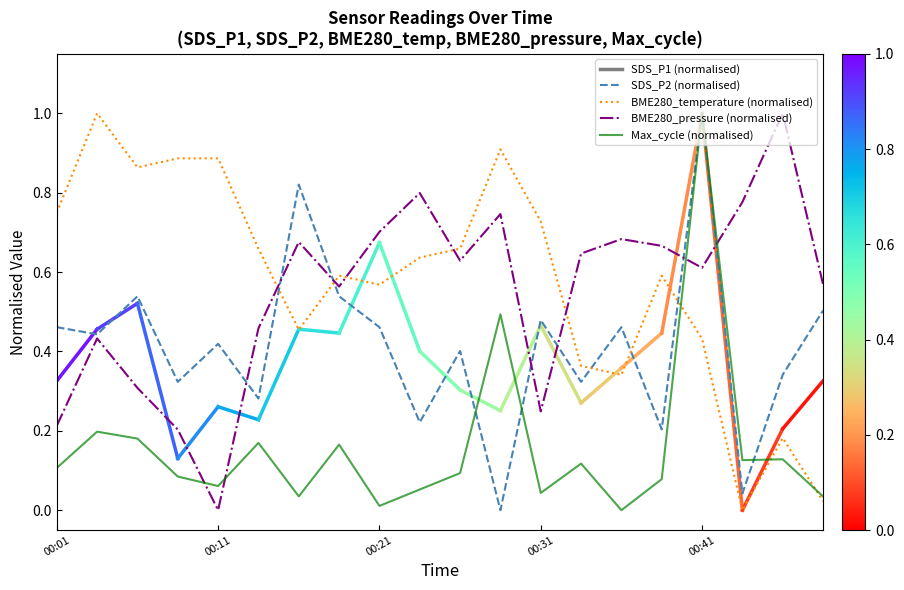

Which series ends up on top after the final intersection of Max_cycle (normalised) and BME280_temperature (normalised)?

Max_cycle (normalised)